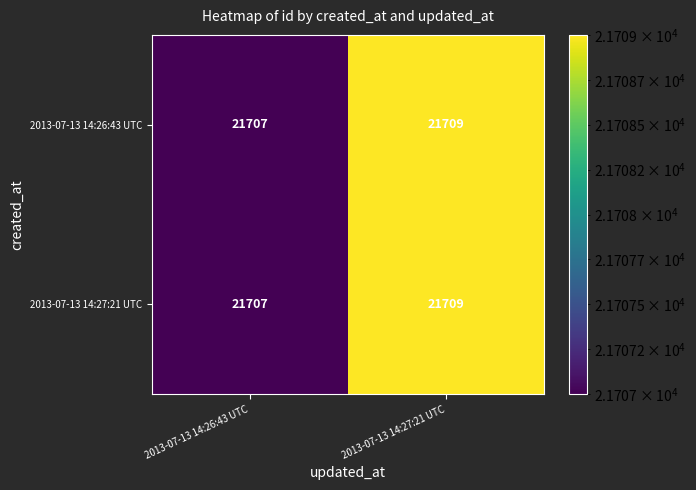

At which category is the sum across all series the highest?

2013-07-13 14:27:21 UTC